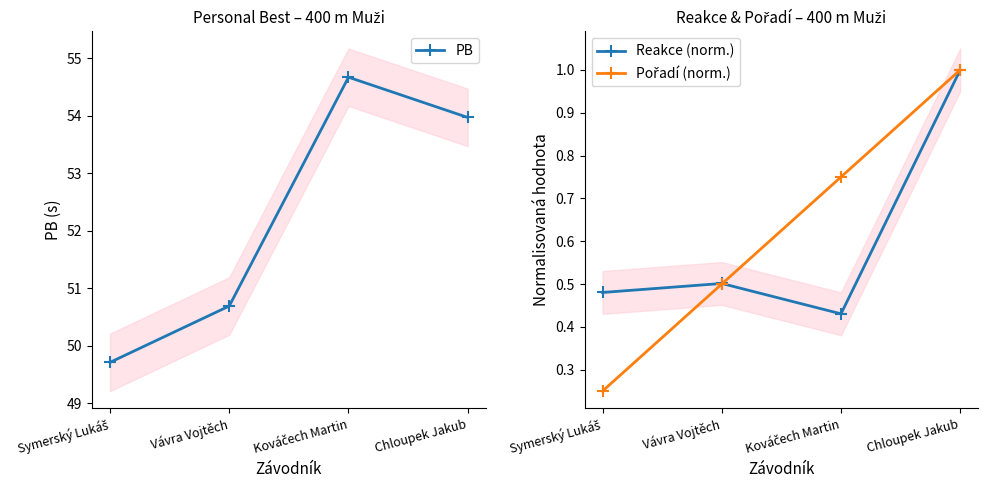

What is the difference between the maximum and minimum values in the Pořadí (norm.) series?

0.8